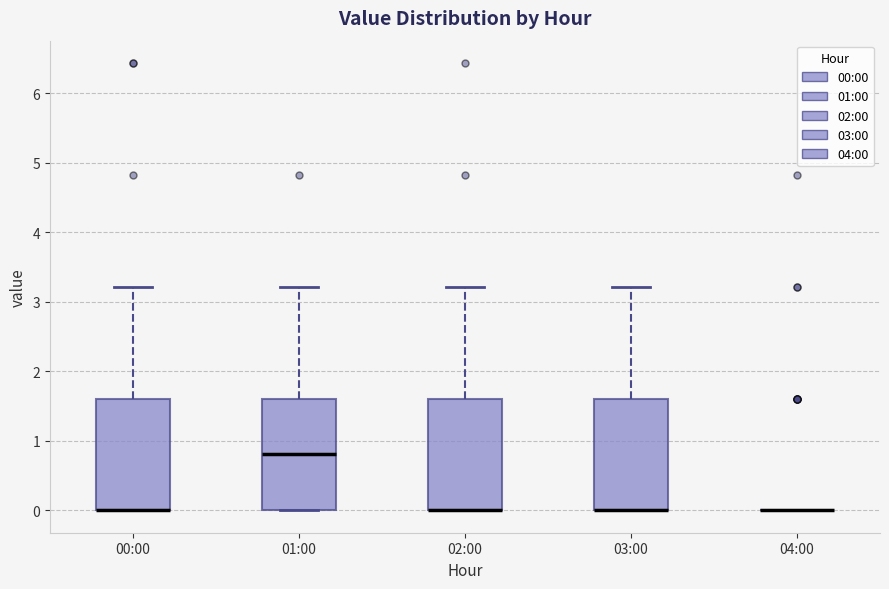

Where is the lower edge of the box for 00:00 on the y-axis? The values are not printed on the chart, so give them approximately, as read against the axis.

0.0